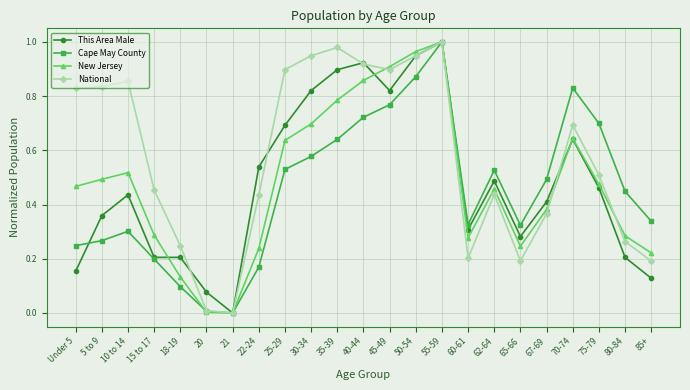

The This Area Male series shows 0.2 at 85+. True or false?

False